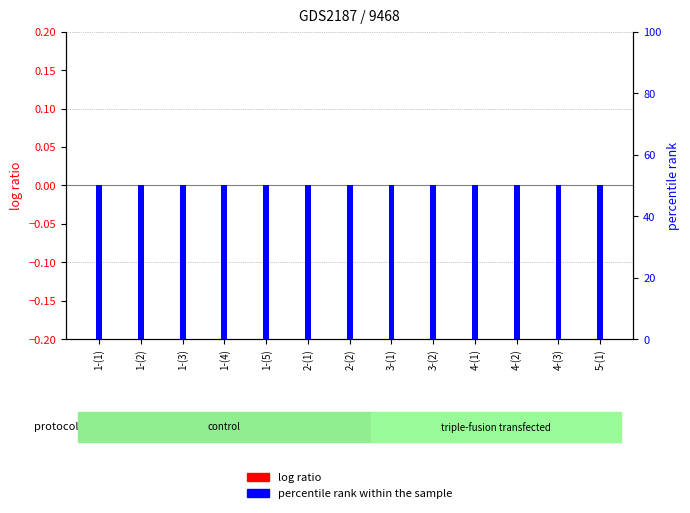

Reading left to right, transcribe all the data shown in this chart.

log ratio: 1-(1)=0.0	1-(2)=0.0	1-(3)=0.0	1-(4)=0.0	1-(5)=0.0	2-(1)=0.0	2-(2)=0.0	3-(1)=0.0	3-(2)=0.0	4-(1)=0.0	4-(2)=0.0	4-(3)=0.0	5-(1)=0.0
percentile rank within the sample: 1-(1)=-0.2	1-(2)=-0.2	1-(3)=-0.2	1-(4)=-0.2	1-(5)=-0.2	2-(1)=-0.2	2-(2)=-0.2	3-(1)=-0.2	3-(2)=-0.2	4-(1)=-0.2	4-(2)=-0.2	4-(3)=-0.2	5-(1)=-0.2